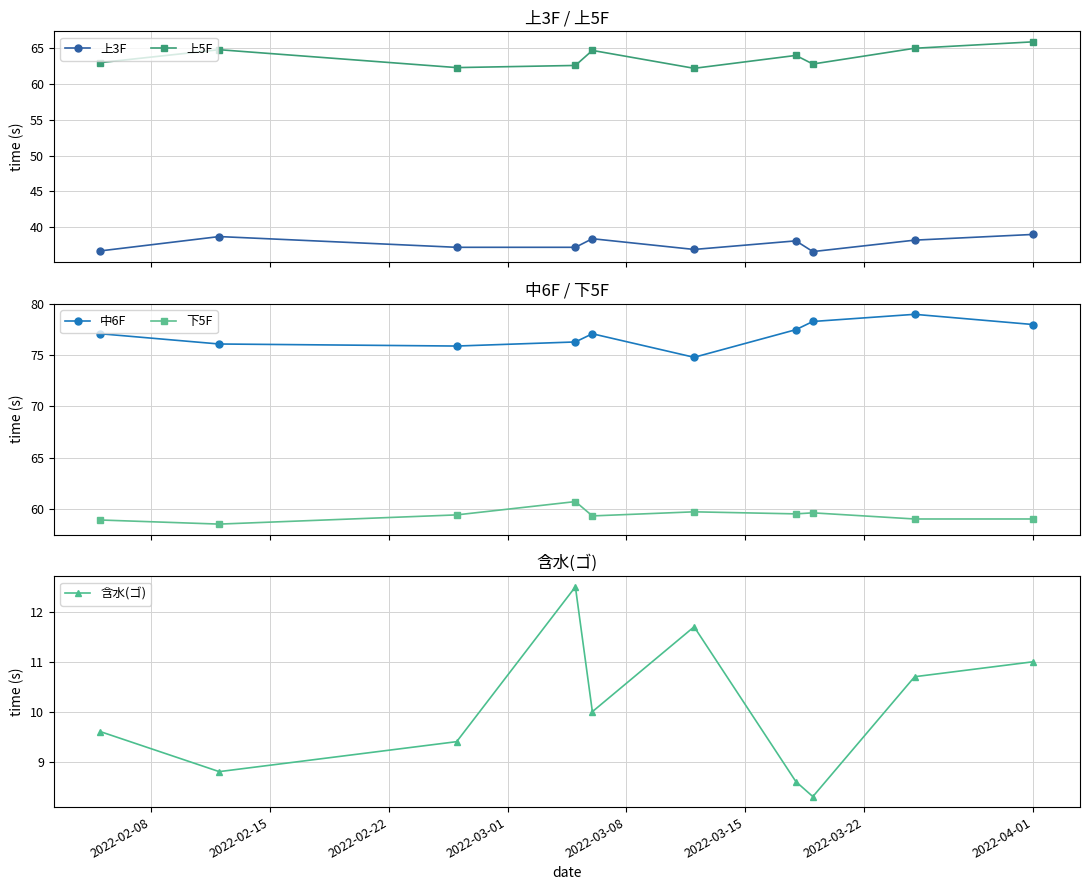

What is the value of the 含水(ゴ) point at the 1st from the left?

9.6